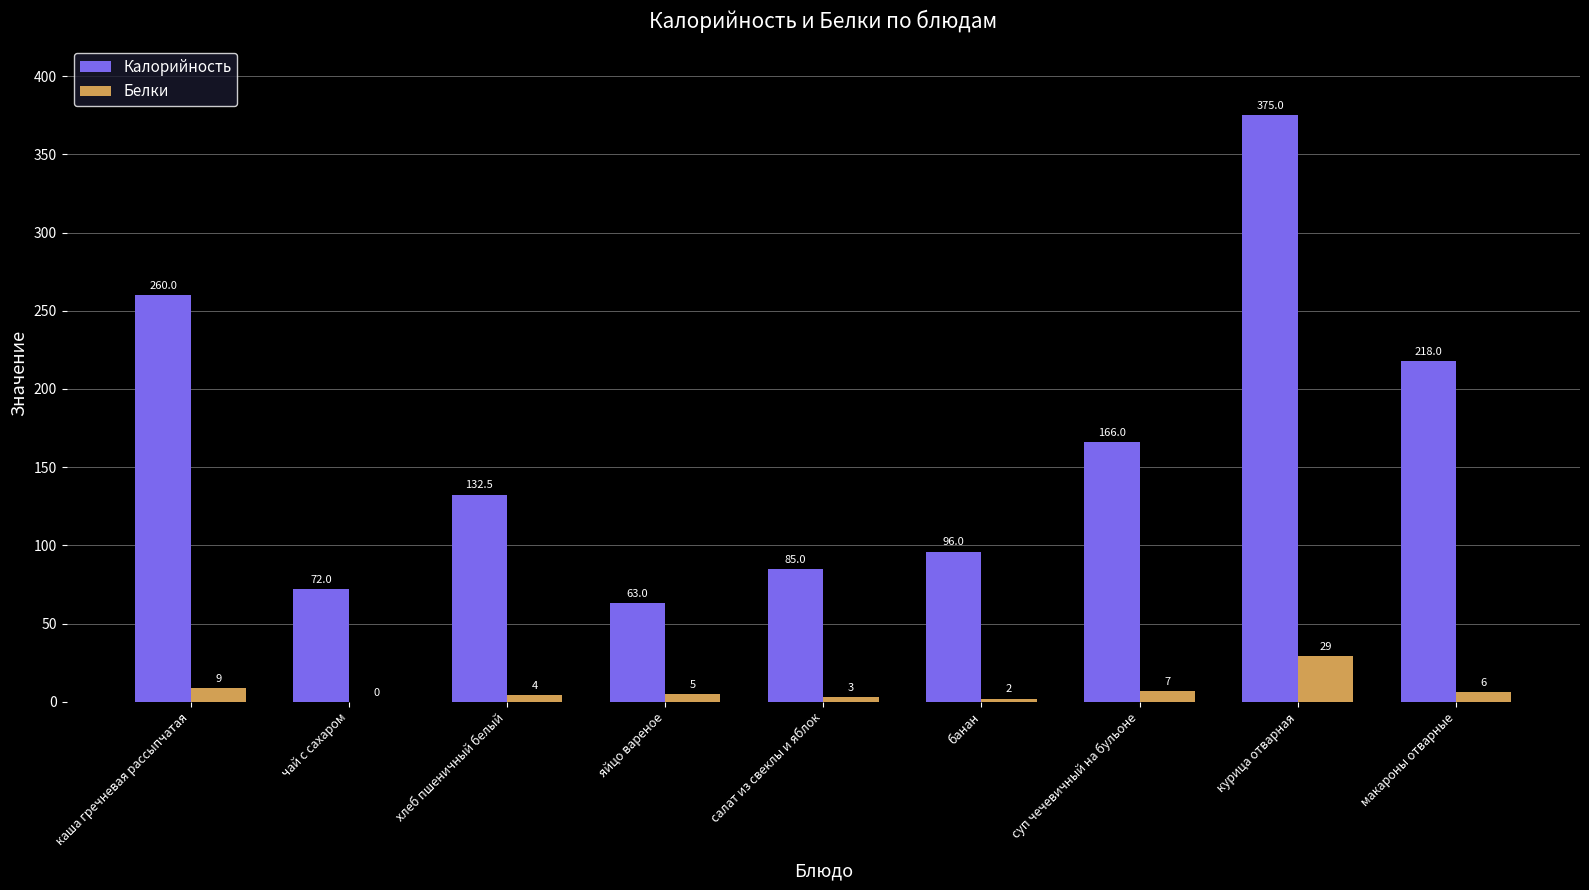

Between каша гречневая рассыпчатая and макароны отварные, which series saw the biggest shift?

Калорийность